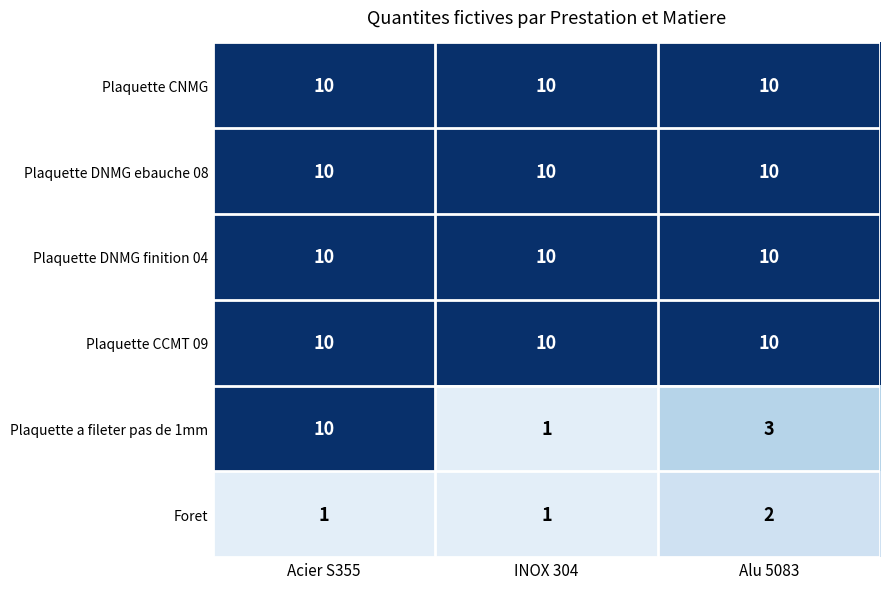

How many distinct data groups are displayed?

6